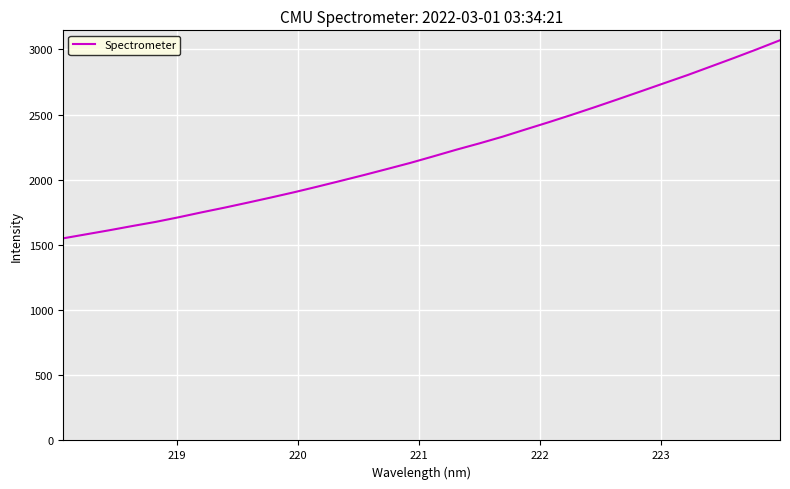

What is the minimum value shown in the chart?

1550.6